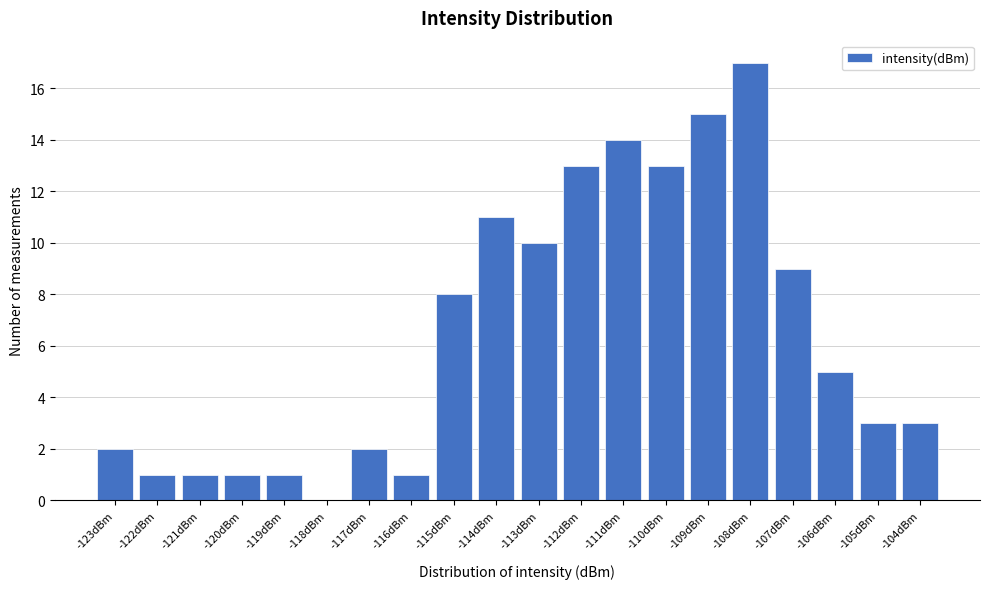

Reading left to right, transcribe all the data shown in this chart.

-123dBm=2	-122dBm=1	-121dBm=1	-120dBm=1	-119dBm=1	-118dBm=0	-117dBm=2	-116dBm=1	-115dBm=8	-114dBm=11	-113dBm=10	-112dBm=13	-111dBm=14	-110dBm=13	-109dBm=15	-108dBm=17	-107dBm=9	-106dBm=5	-105dBm=3	-104dBm=3